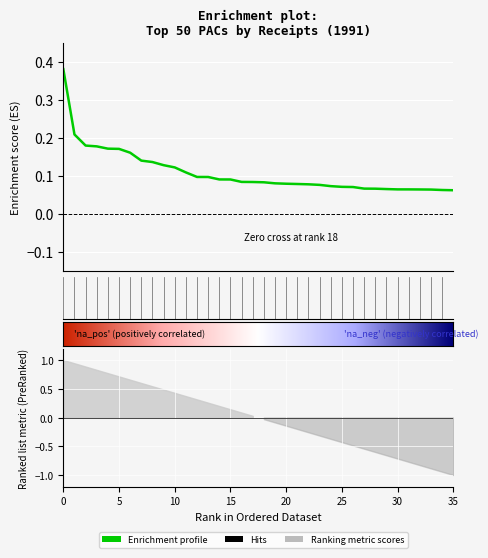

Rank the categories by value from lowest to highest.

36, 35, 34, 33, 32, 31, 30, 29, 28, 27, 26, 25, 24, 23, 22, 21, 20, 19, 18, 17, 16, 15, 14, 13, 12, 11, 10, 9, 8, 7, 6, 5, 4, 3, 2, 1